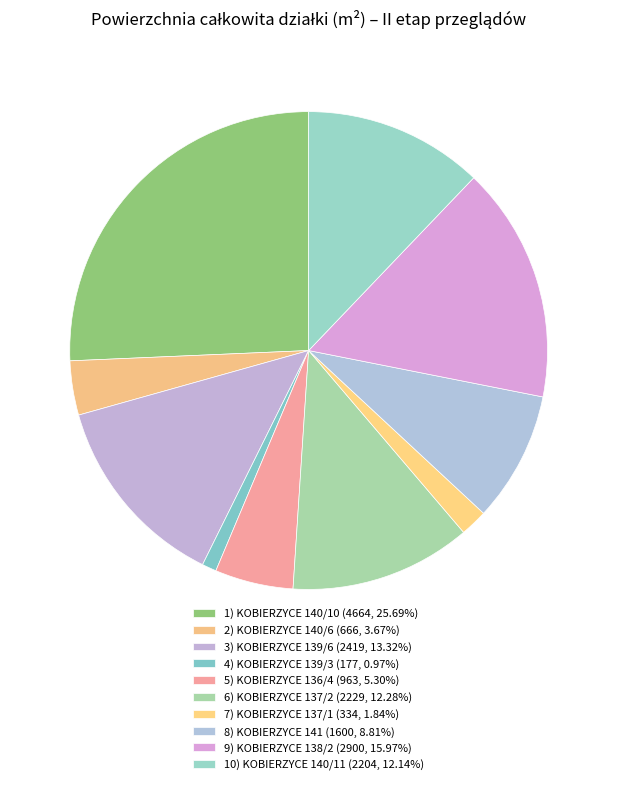

How many slices are in this pie chart?

10